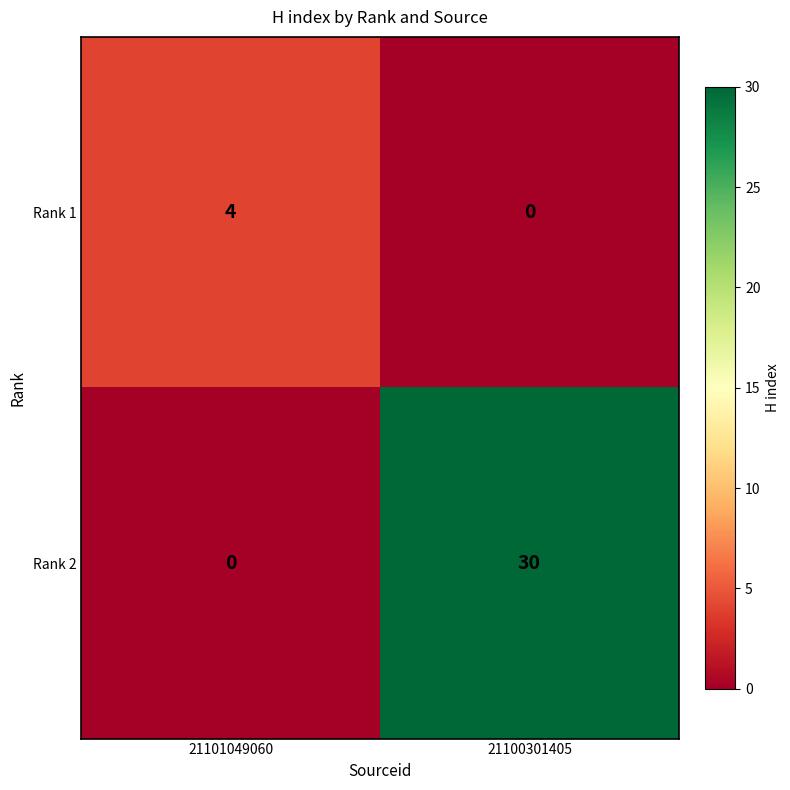

Which series changed the most between 21101049060 and 21100301405?

Rank 2